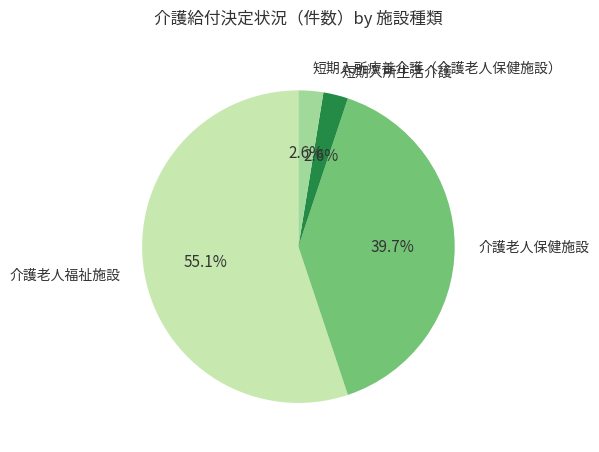

What is the majority slice?

介護老人福祉施設